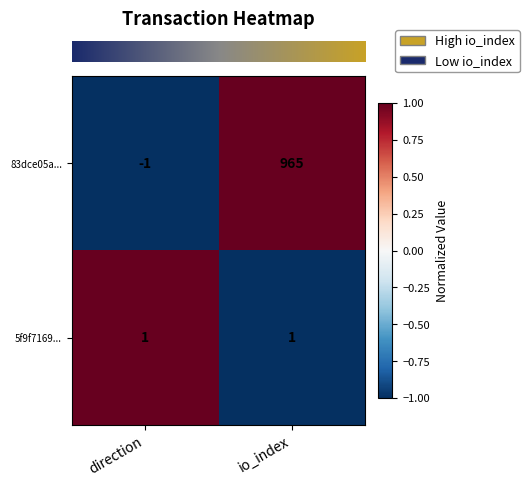

The value of 83dce05a... at direction is -1. True or false?

True